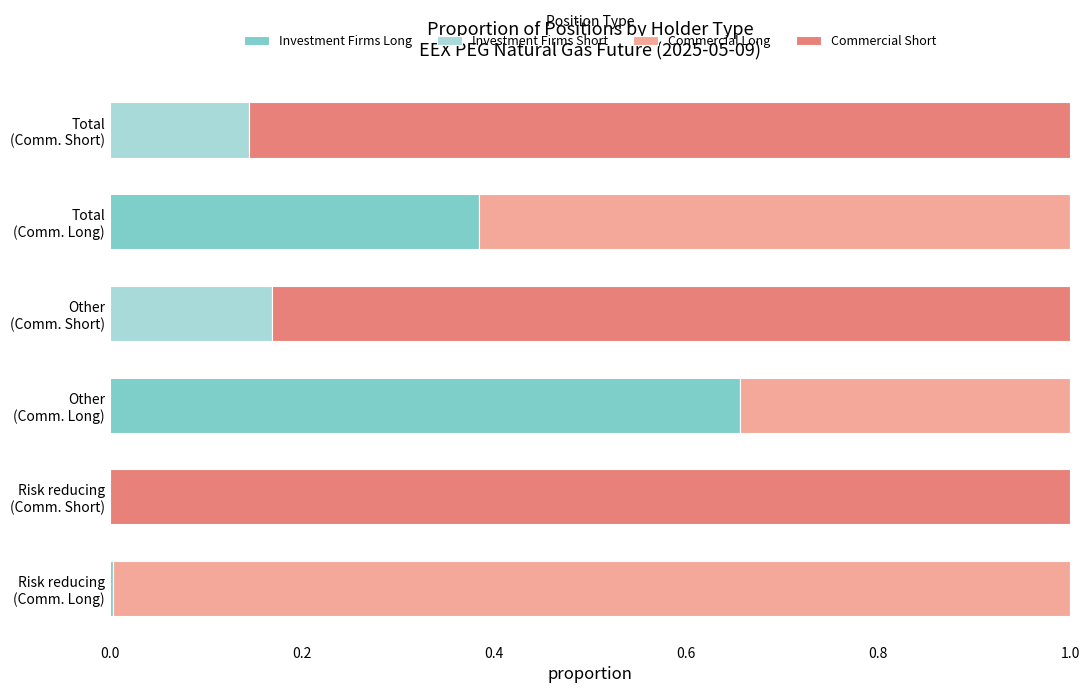

What is the sum of all Investment Firms Long values?

1.0